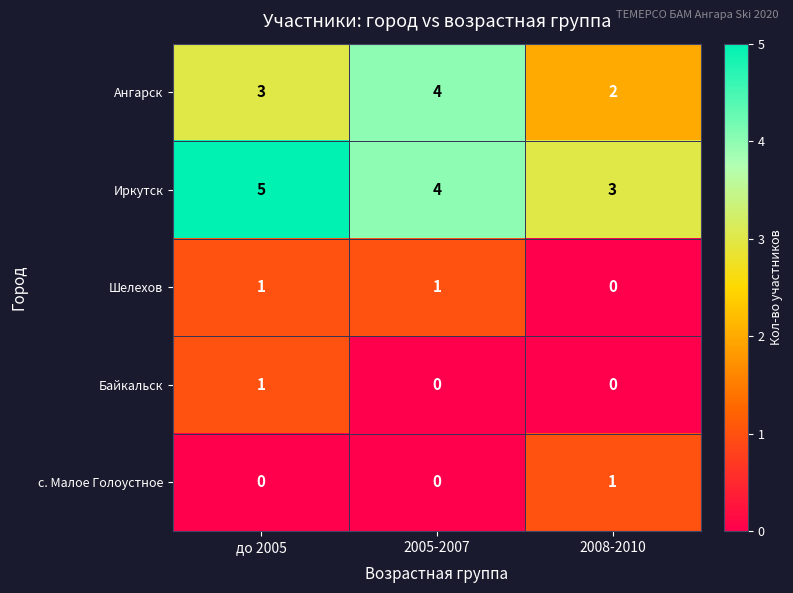

Which series changed the most between до 2005 and 2008-2010?

Иркутск